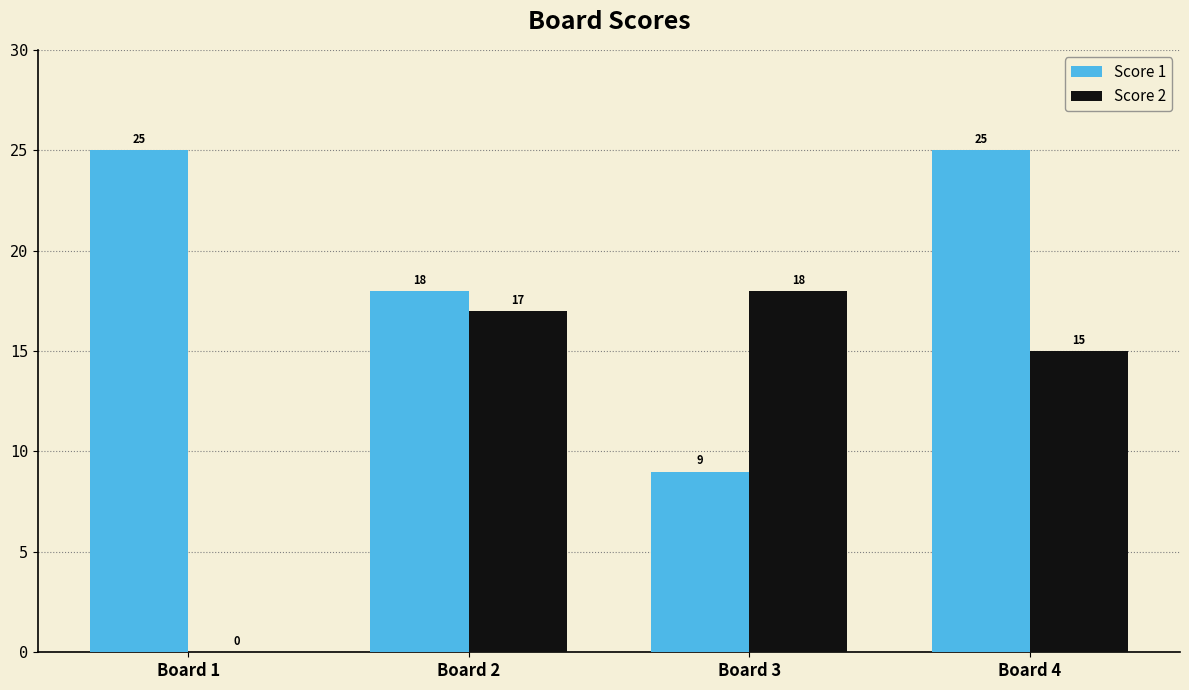

At which category is the sum across all series the highest?

Board 4